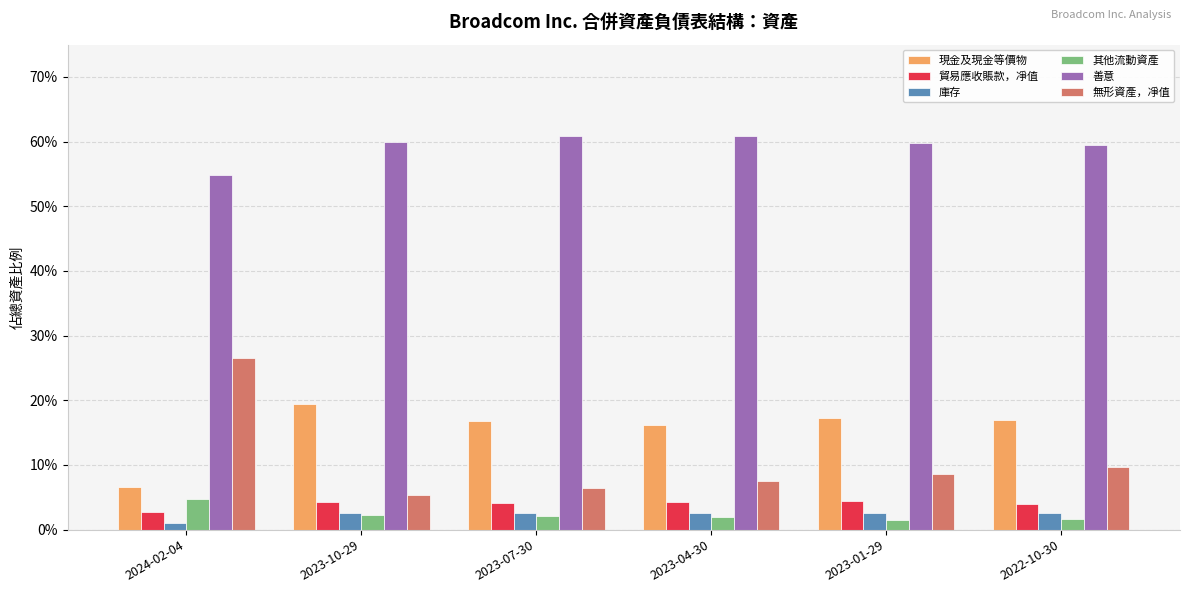

Are the bars horizontal?

No